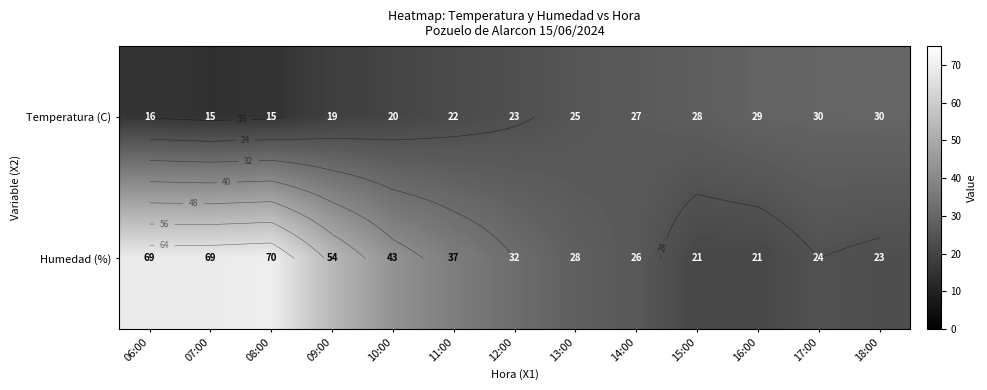

How many categories are shown in the chart?

13